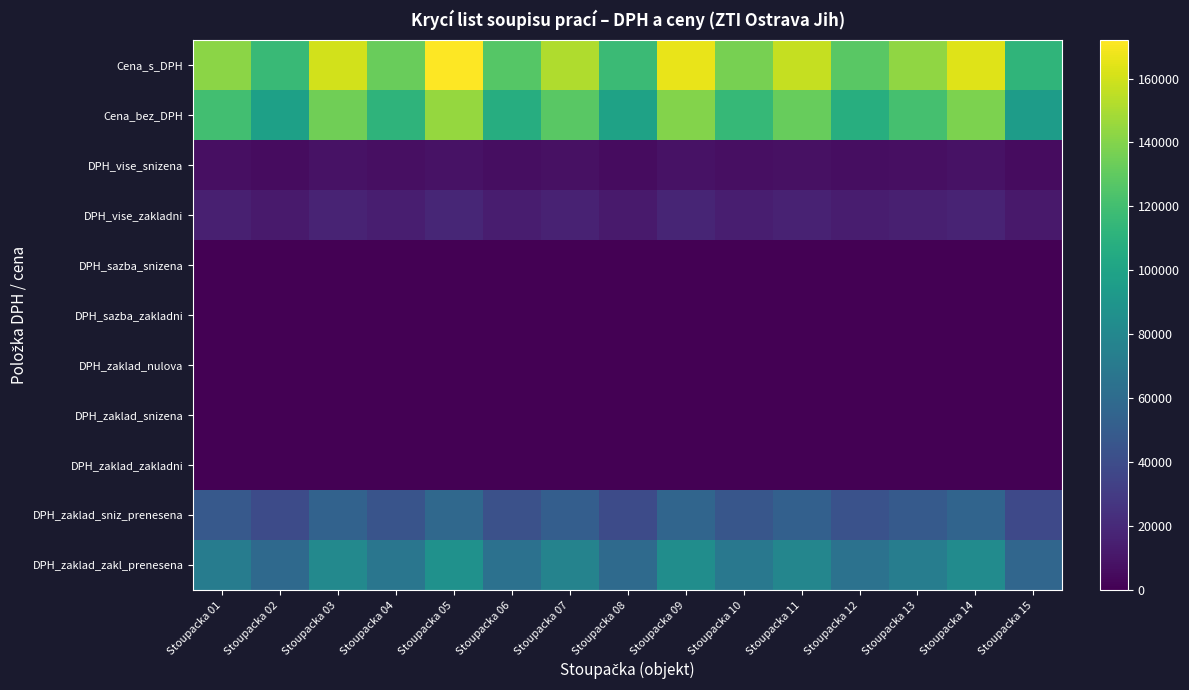

At which category does the chart reach its peak across all series?

Stoupacka 05